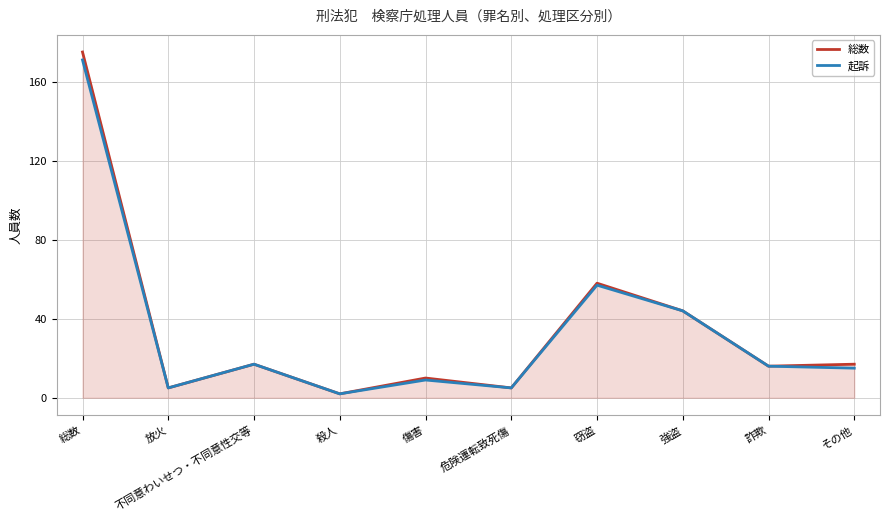

Reading right to left, transcribe all the data shown in this chart.

総数: 17	16	44	58	5	10	2	17	5	175
起訴: 15	16	44	57	5	9	2	17	5	171